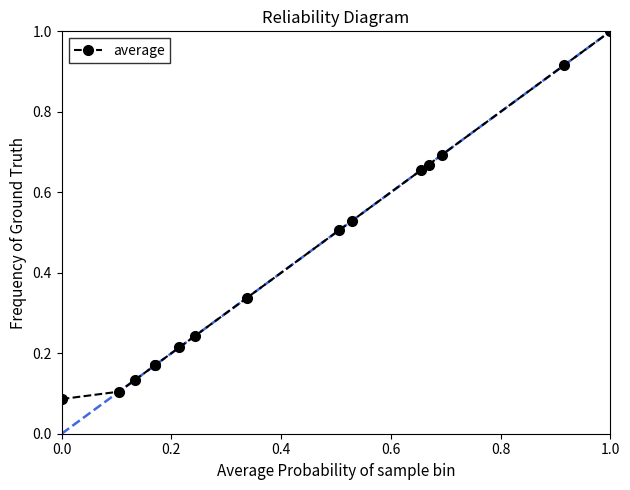

What is the difference between the second highest and minimum values?

0.8